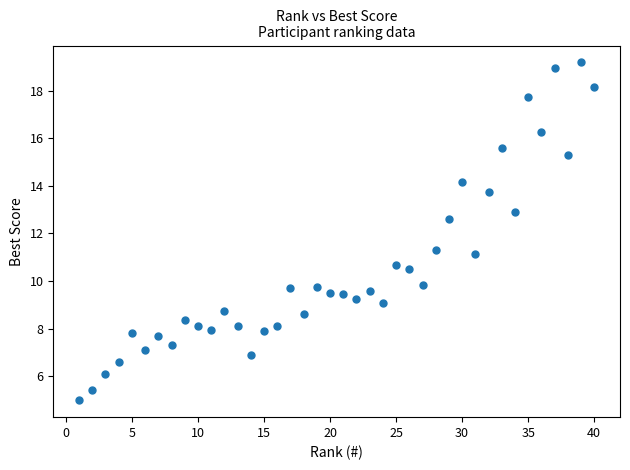

What is the range of Y values (max minus min)?

14.2